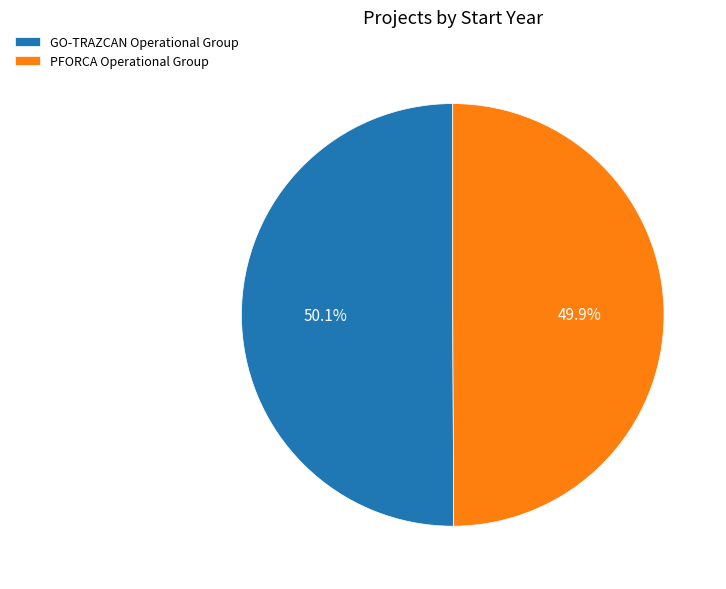

To the nearest percent, what portion does PFORCA Operational Group represent?

50%